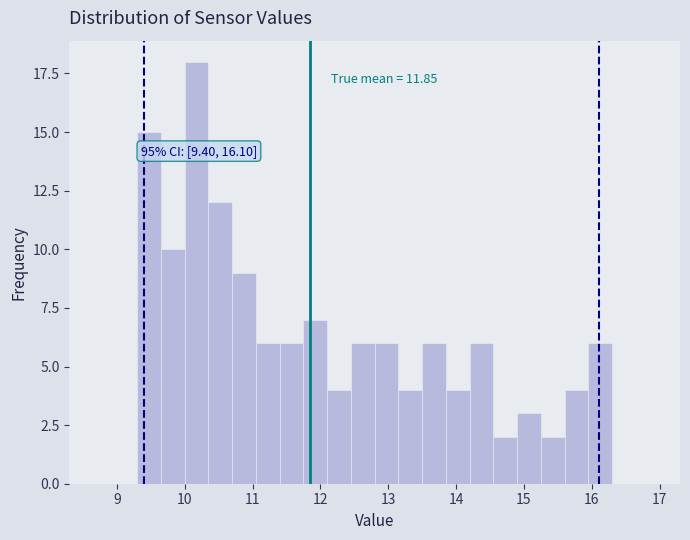

Around what value on the x-axis is the tallest bar? Give the approximate position of its centre, as read against the axis.

10.2